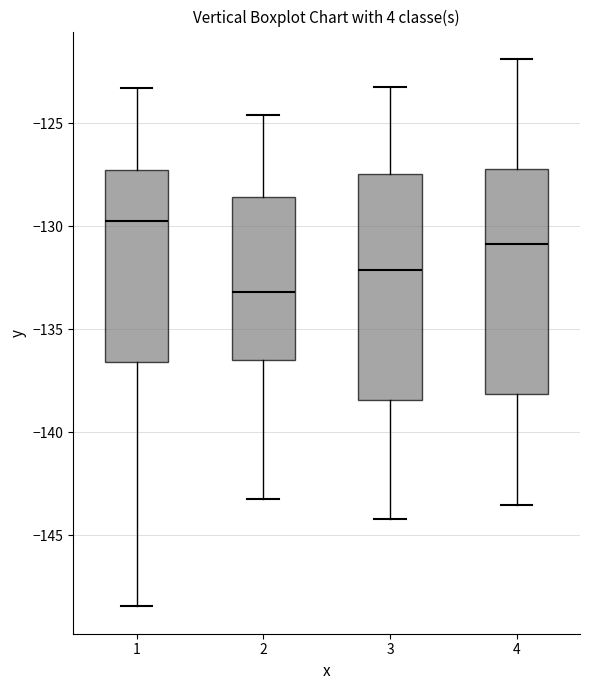

Which box's median line is the highest?

1